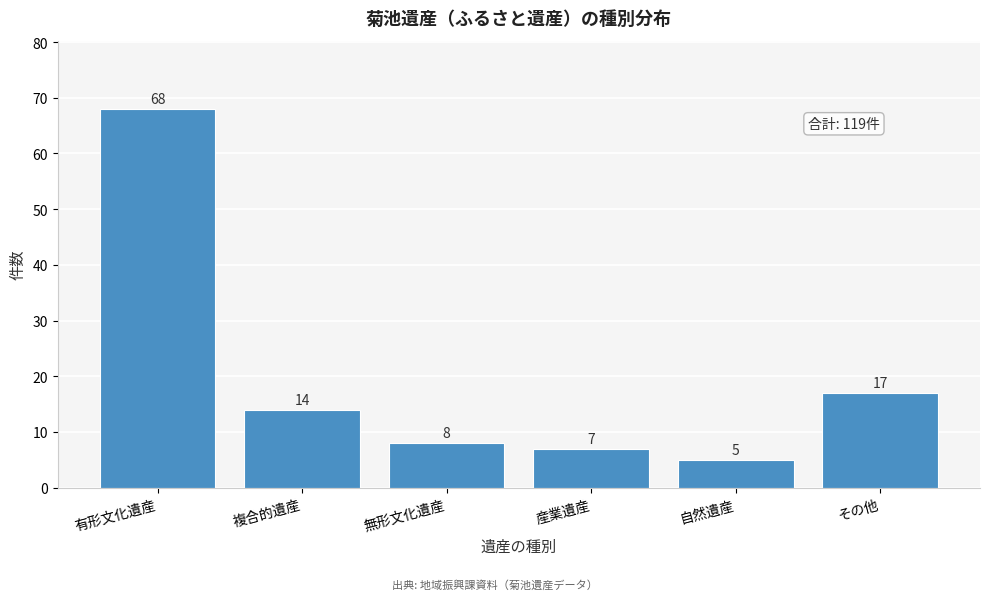

Reading left to right, list all the values displayed in this chart.

68	14	8	7	5	17